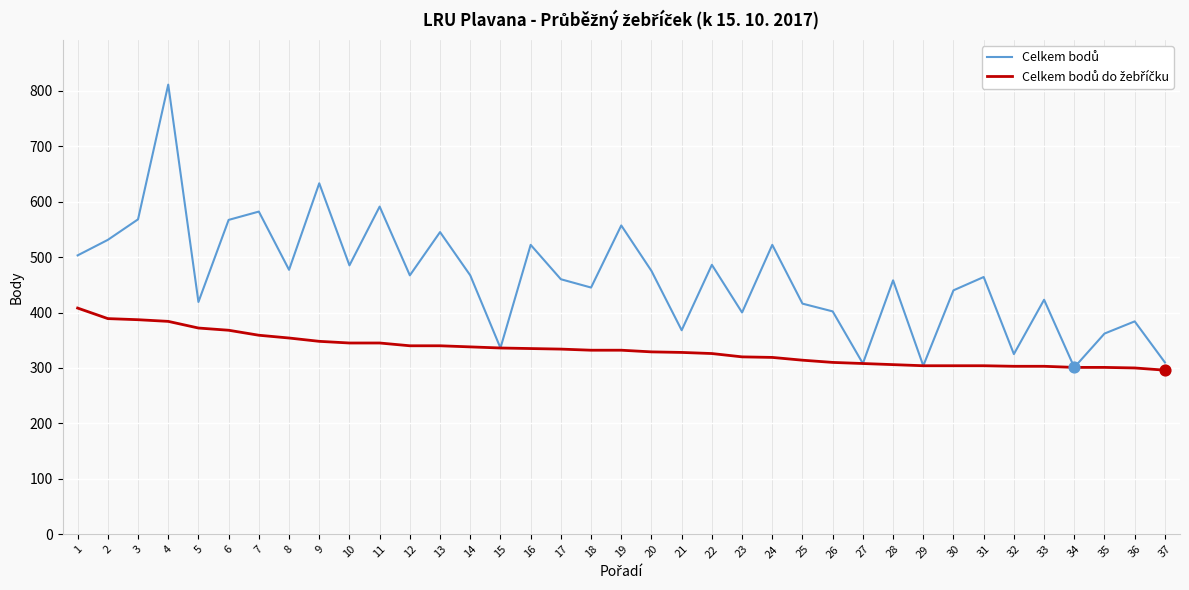

At how many categories does at least one series exceed 791?

1